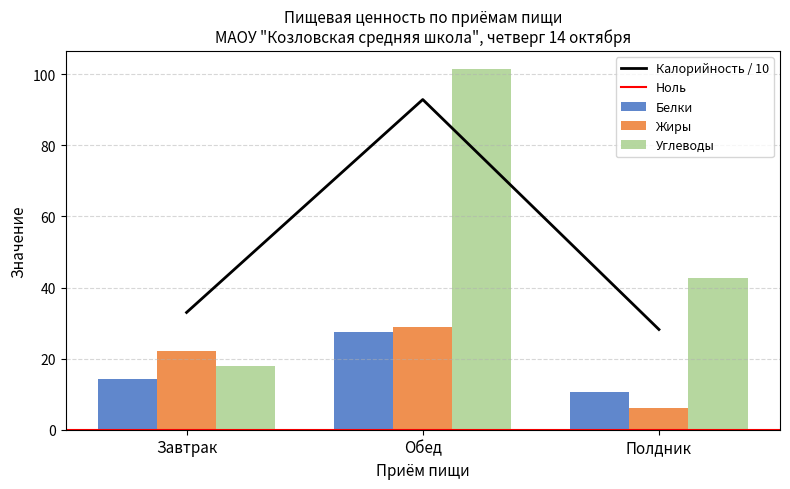

The value of Белки at Завтрак is 14.4. True or false?

True